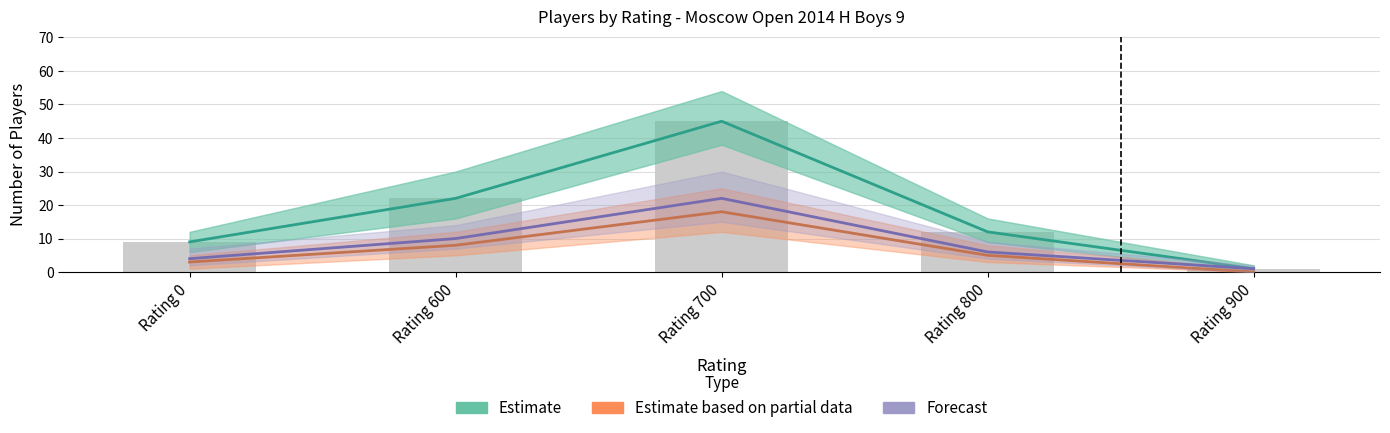

Which series has the largest total across all categories?

Estimate